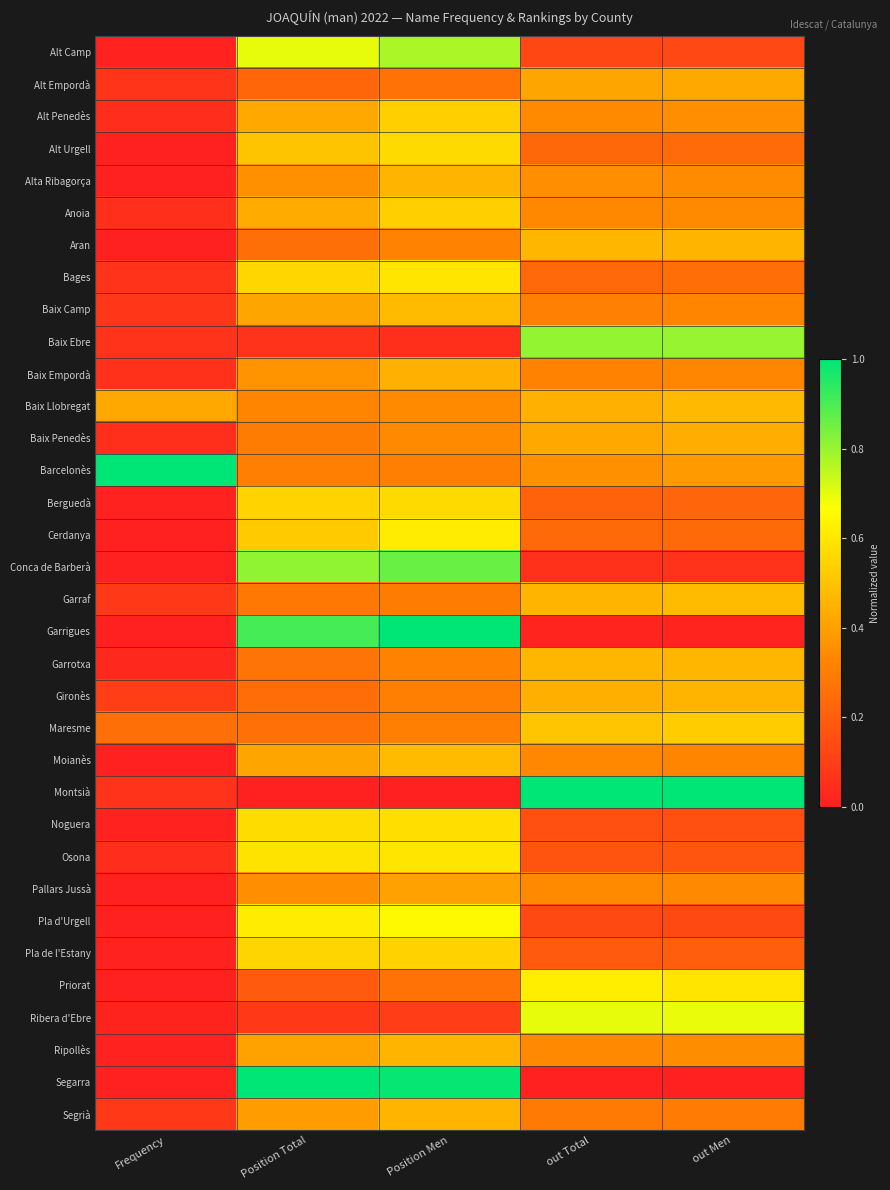

Reading left to right, list all the values displayed in this chart.

Alt Camp: Frequency=0.0	Position Total=0.7	Position Men=0.8	out Total=0.1	out Men=0.1
Alt Empordà: Frequency=0.1	Position Total=0.2	Position Men=0.3	out Total=0.4	out Men=0.4
Alt Penedès: Frequency=0.0	Position Total=0.4	Position Men=0.5	out Total=0.3	out Men=0.4
Alt Urgell: Frequency=0.0	Position Total=0.5	Position Men=0.6	out Total=0.2	out Men=0.2
Alta Ribagorça: Frequency=0.0	Position Total=0.4	Position Men=0.5	out Total=0.4	out Men=0.3
Anoia: Frequency=0.1	Position Total=0.4	Position Men=0.5	out Total=0.3	out Men=0.3
Aran: Frequency=0.0	Position Total=0.3	Position Men=0.3	out Total=0.5	out Men=0.5
Bages: Frequency=0.1	Position Total=0.6	Position Men=0.6	out Total=0.2	out Men=0.2
Baix Camp: Frequency=0.1	Position Total=0.4	Position Men=0.5	out Total=0.3	out Men=0.3
Baix Ebre: Frequency=0.1	Position Total=0.1	Position Men=0.1	out Total=0.8	out Men=0.8
Baix Empordà: Frequency=0.1	Position Total=0.4	Position Men=0.4	out Total=0.3	out Men=0.3
Baix Llobregat: Frequency=0.4	Position Total=0.3	Position Men=0.3	out Total=0.4	out Men=0.5
Baix Penedès: Frequency=0.1	Position Total=0.3	Position Men=0.3	out Total=0.4	out Men=0.4
Barcelonès: Frequency=1.0	Position Total=0.3	Position Men=0.3	out Total=0.4	out Men=0.4
Berguedà: Frequency=0.0	Position Total=0.5	Position Men=0.6	out Total=0.2	out Men=0.2
Cerdanya: Frequency=0.0	Position Total=0.5	Position Men=0.6	out Total=0.2	out Men=0.2
Conca de Barberà: Frequency=0.0	Position Total=0.8	Position Men=0.9	out Total=0.1	out Men=0.1
Garraf: Frequency=0.1	Position Total=0.3	Position Men=0.3	out Total=0.5	out Men=0.5
Garrigues: Frequency=0.0	Position Total=0.9	Position Men=1.0	out Total=0.0	out Men=0.0
Garrotxa: Frequency=0.0	Position Total=0.3	Position Men=0.3	out Total=0.5	out Men=0.5
Gironès: Frequency=0.1	Position Total=0.2	Position Men=0.3	out Total=0.4	out Men=0.5
Maresme: Frequency=0.3	Position Total=0.3	Position Men=0.3	out Total=0.5	out Men=0.5
Moianès: Frequency=0.0	Position Total=0.4	Position Men=0.5	out Total=0.3	out Men=0.3
Montsià: Frequency=0.1	Position Total=0.0	Position Men=0.0	out Total=1.0	out Men=1.0
Noguera: Frequency=0.0	Position Total=0.6	Position Men=0.6	out Total=0.2	out Men=0.2
Osona: Frequency=0.0	Position Total=0.6	Position Men=0.6	out Total=0.2	out Men=0.2
Pallars Jussà: Frequency=0.0	Position Total=0.4	Position Men=0.4	out Total=0.3	out Men=0.3
Pla d'Urgell: Frequency=0.0	Position Total=0.6	Position Men=0.6	out Total=0.1	out Men=0.1
Pla de l'Estany: Frequency=0.0	Position Total=0.5	Position Men=0.5	out Total=0.2	out Men=0.2
Priorat: Frequency=0.0	Position Total=0.2	Position Men=0.3	out Total=0.6	out Men=0.6
Ribera d'Ebre: Frequency=0.0	Position Total=0.1	Position Men=0.1	out Total=0.7	out Men=0.7
Ripollès: Frequency=0.0	Position Total=0.4	Position Men=0.5	out Total=0.3	out Men=0.3
Segarra: Frequency=0.0	Position Total=1.0	Position Men=1.0	out Total=0.0	out Men=0.0
Segrià: Frequency=0.1	Position Total=0.4	Position Men=0.5	out Total=0.3	out Men=0.3